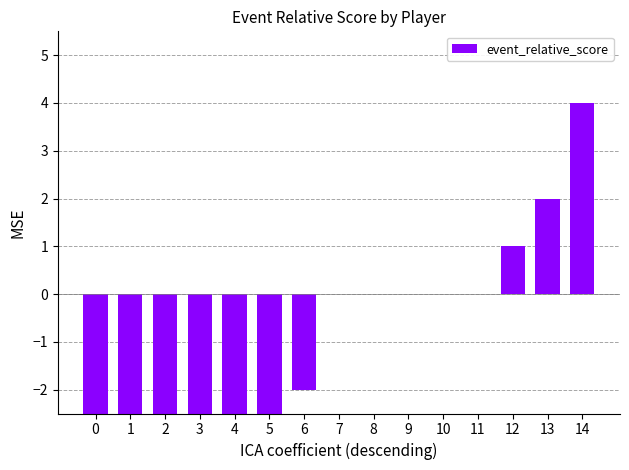

At which label does the data first exceed 0?

12